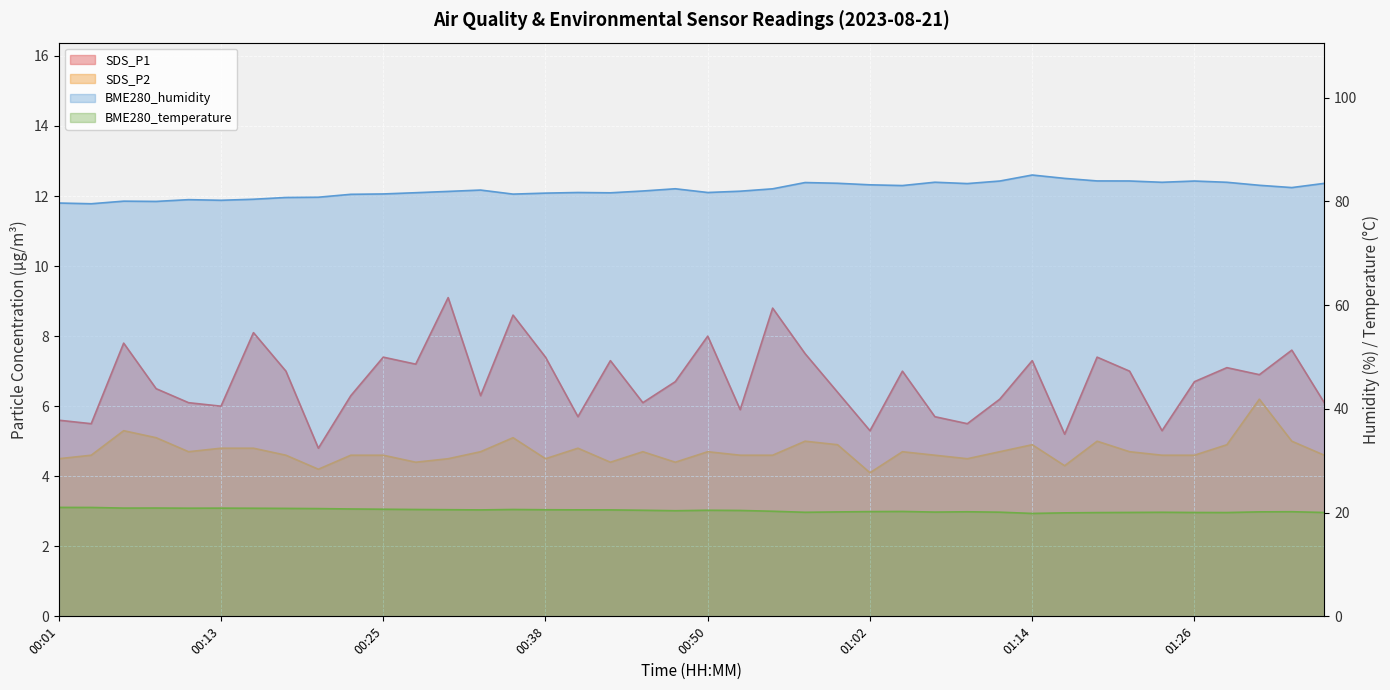

True or false: BME280_temperature has more than 0 points higher than both neighbors.

True